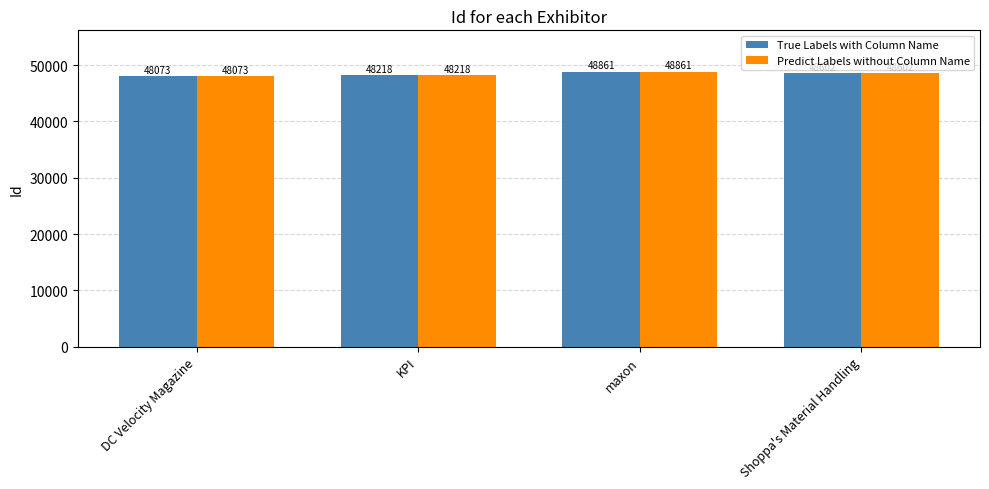

The True Labels with Column Name series shows 15264 at Shoppa's Material Handling. True or false?

False